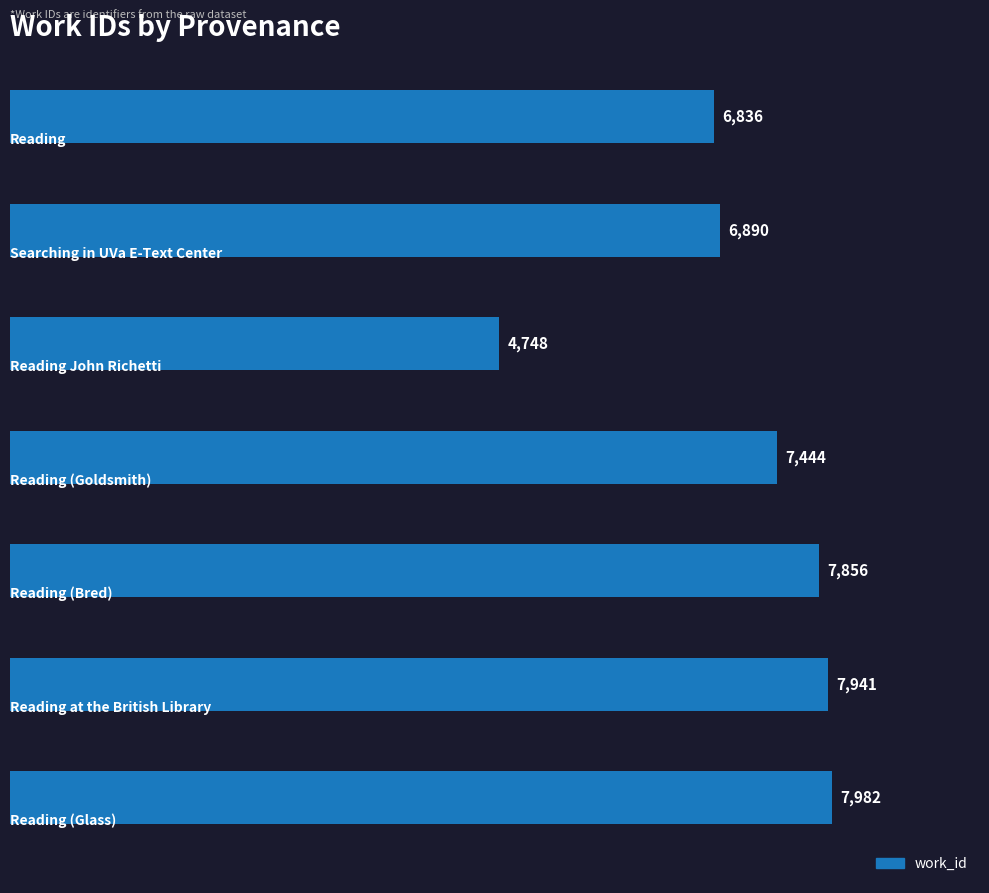

What is the maximum value shown in the chart?

7982